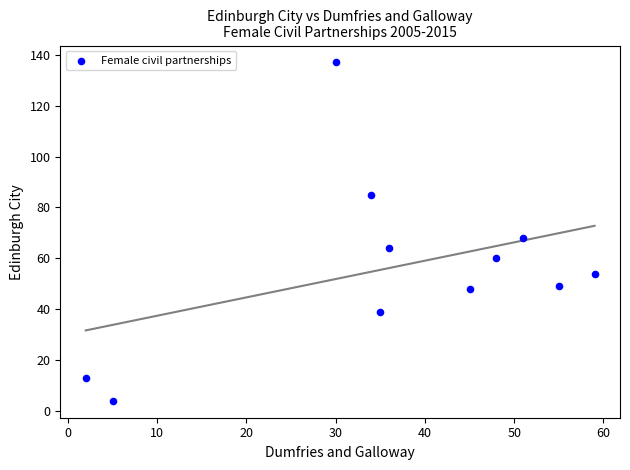

What Y value in the scatter plot is closest to 70?

68